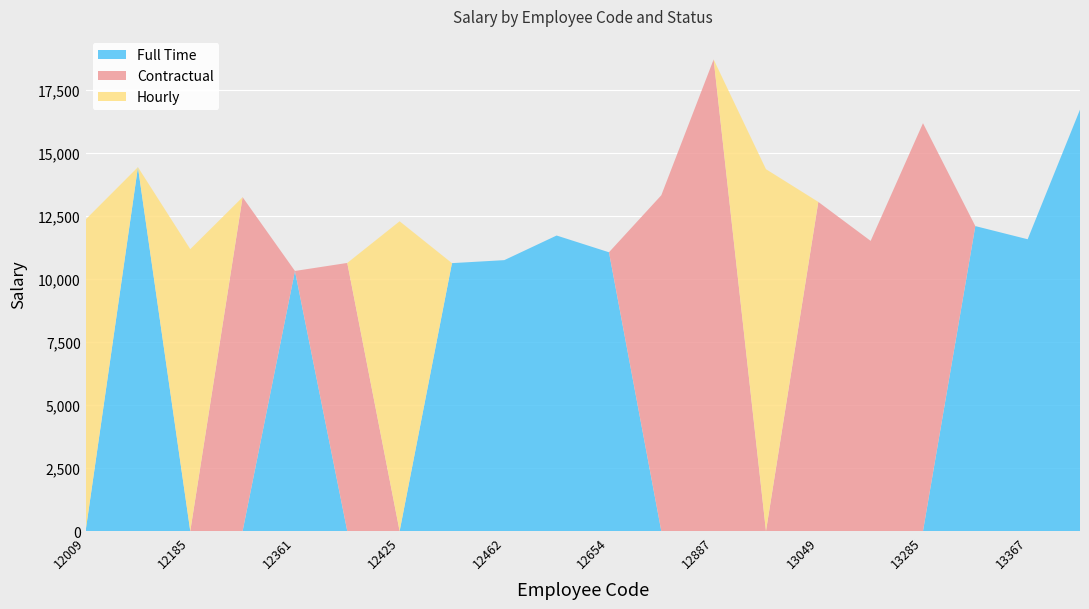

Reading right to left, what are all the values shown in this chart?

Full Time: 16707	11569	12091	0	0	0	0	0	0	11053	11717	10741	10622	0	0	10312	0	0	14428	0
Contractual: 0	0	0	16170	11504	13049	0	18696	13313	0	0	0	0	0	10630	0	13237	0	0	0
Hourly: 0	0	0	0	0	0	14347	0	0	0	0	0	0	12282	0	0	0	11177	0	12351